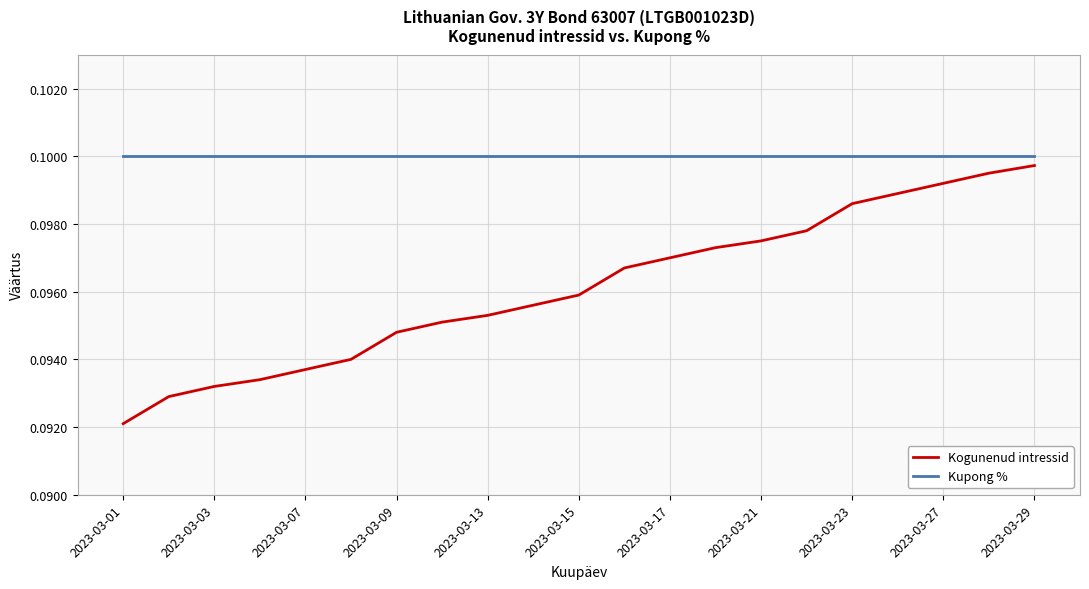

Which series has the largest total across all categories?

Kupong %